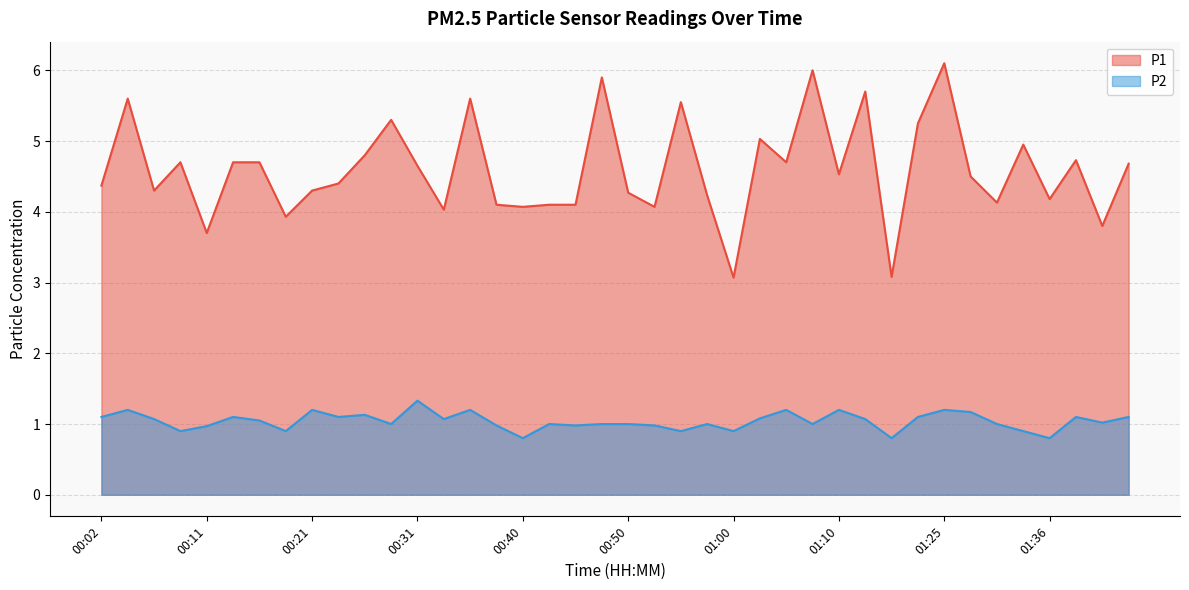

In P1, how many points are lower than both neighbors (excluding endpoints)?

13